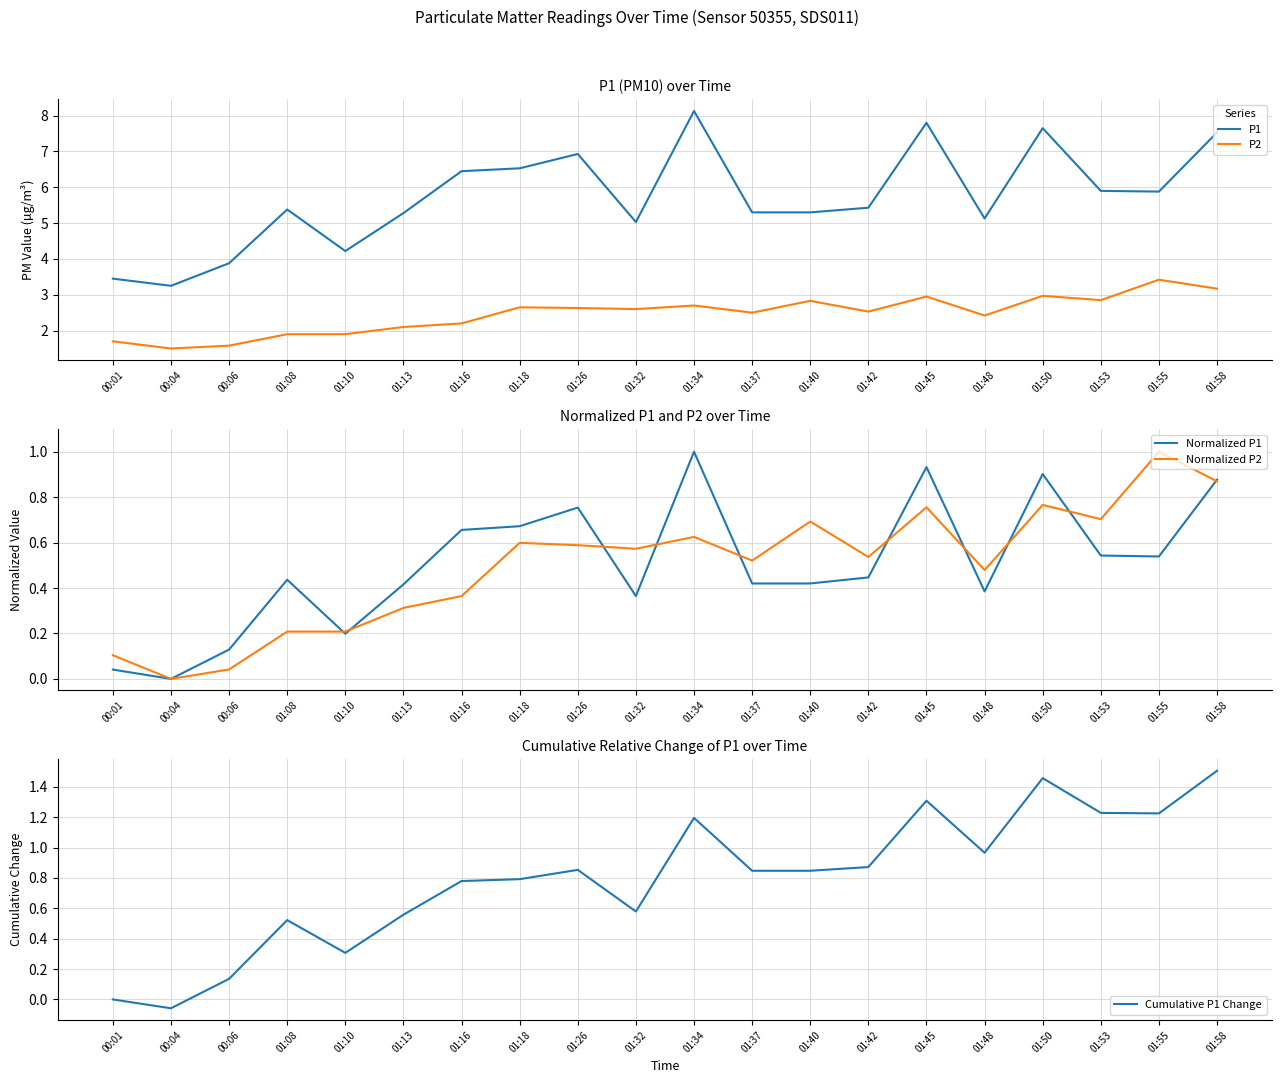

True or false: P2 has a value of 0.7 at 01:26.

False